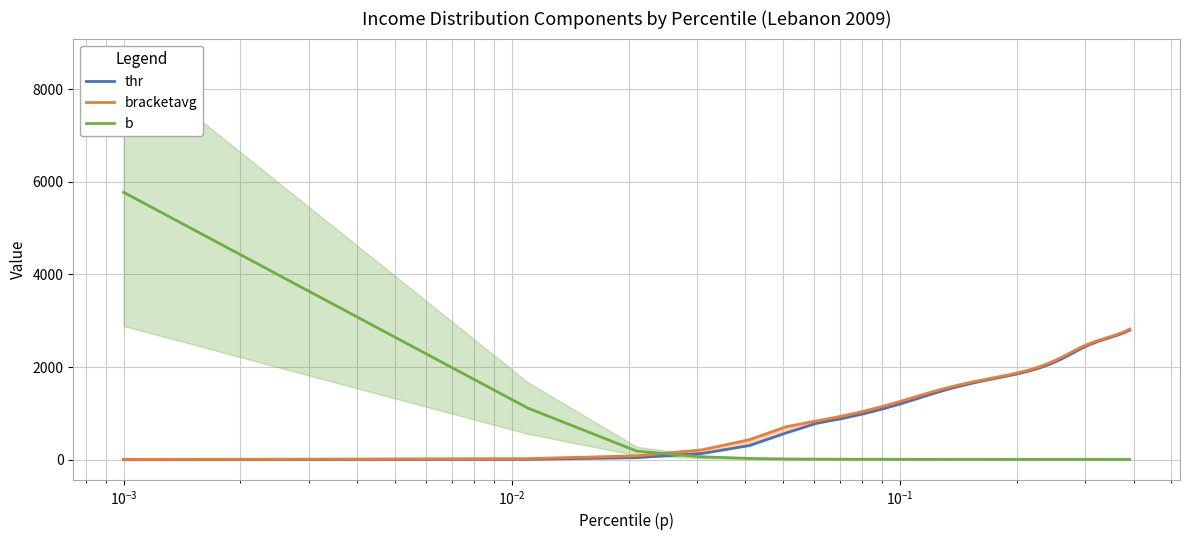

How many data points does each series have?

40